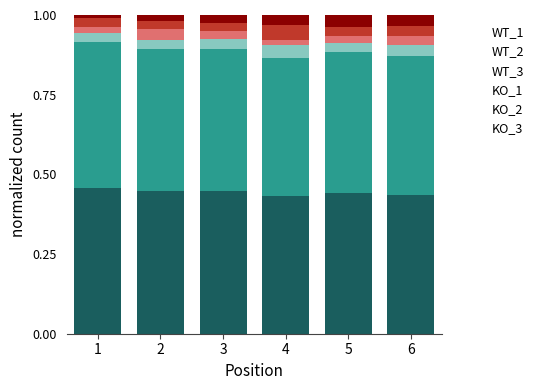

True or false: WT_1 has a value of 0.8 at 3.

False